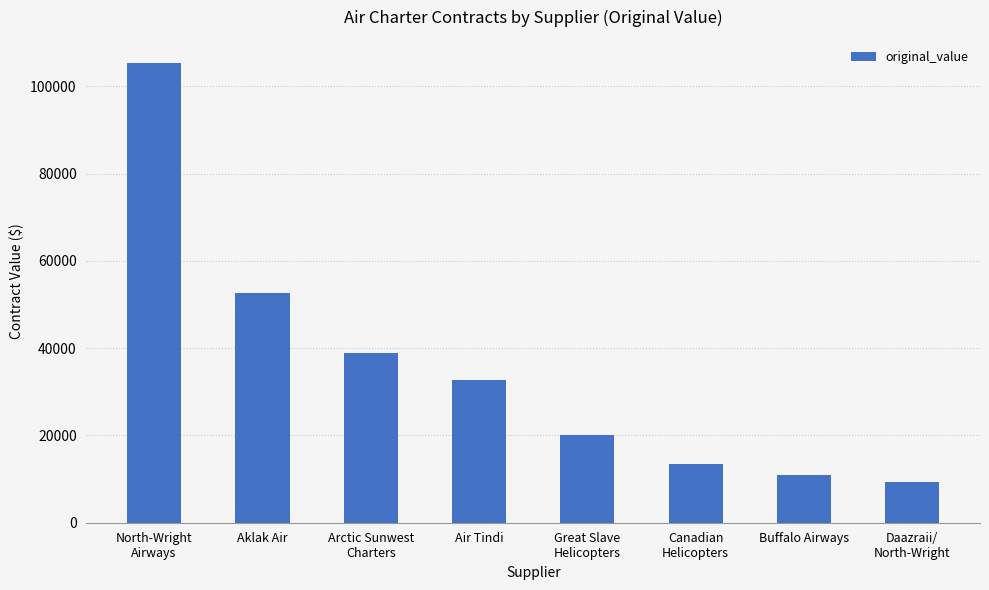

What is the label of the 2nd bar from the right?

Buffalo Airways